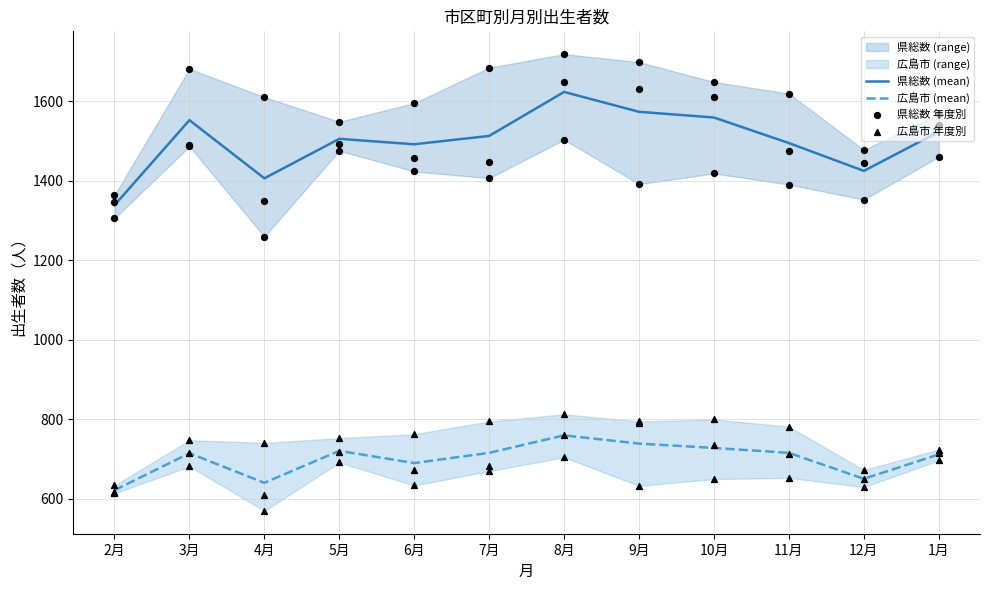

True or false: 県総数 (mean) and 広島市 (mean) intersect in this chart.

False